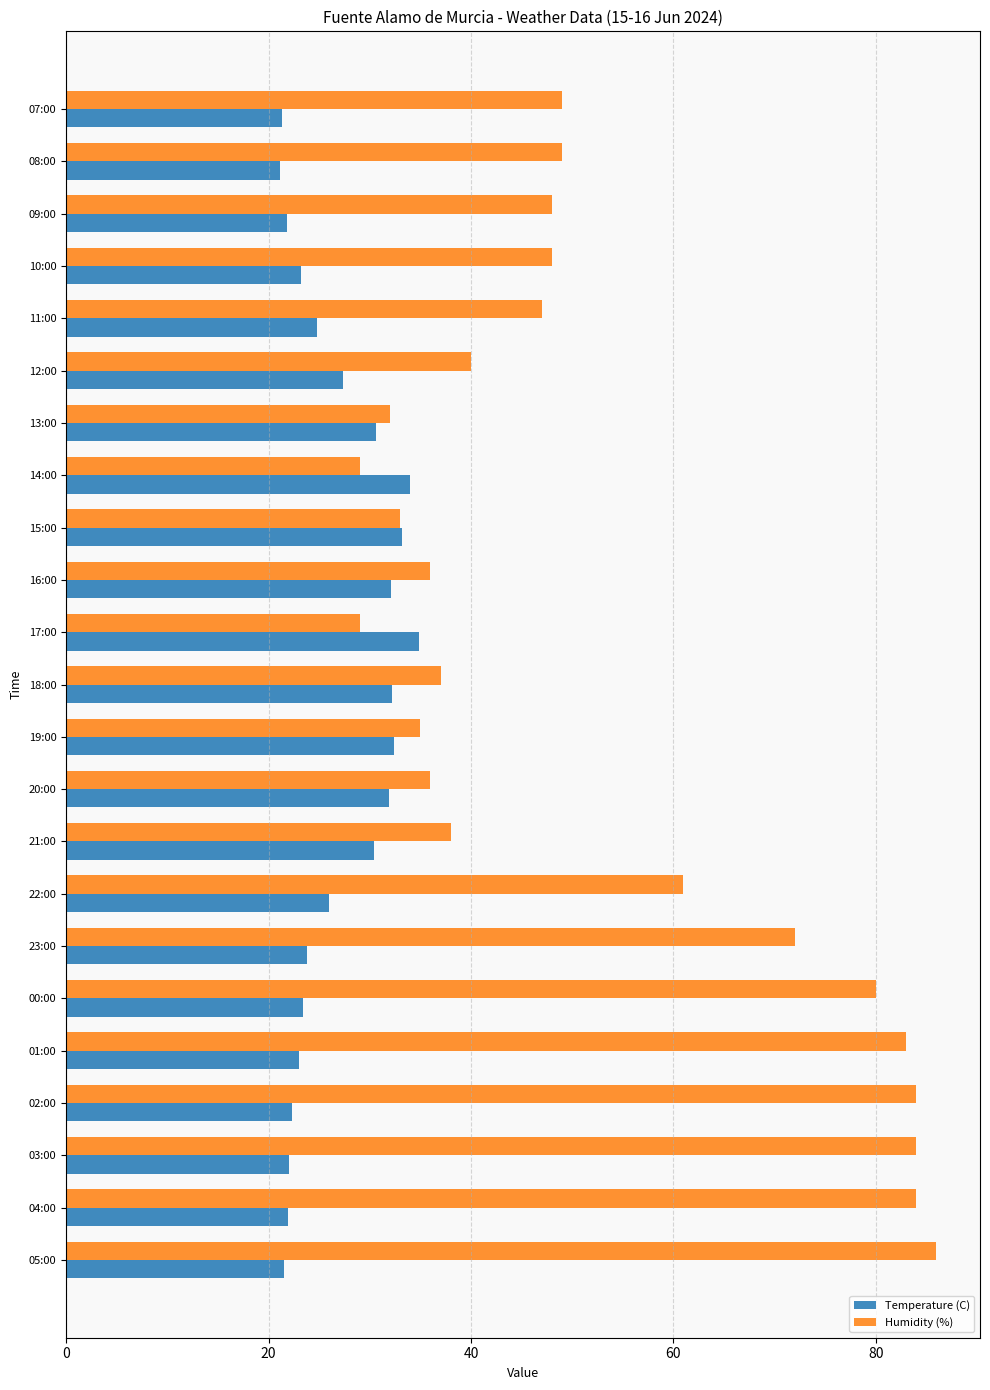

Is it true that Temperature (C) equals 30.4 at 21:00?

True